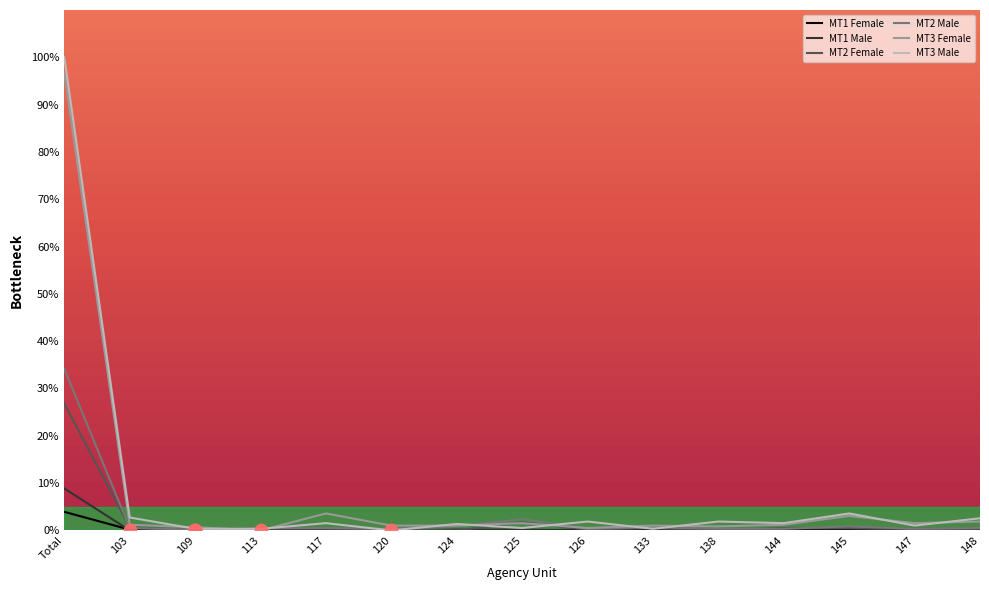

At which category is the sum across all series the highest?

Total